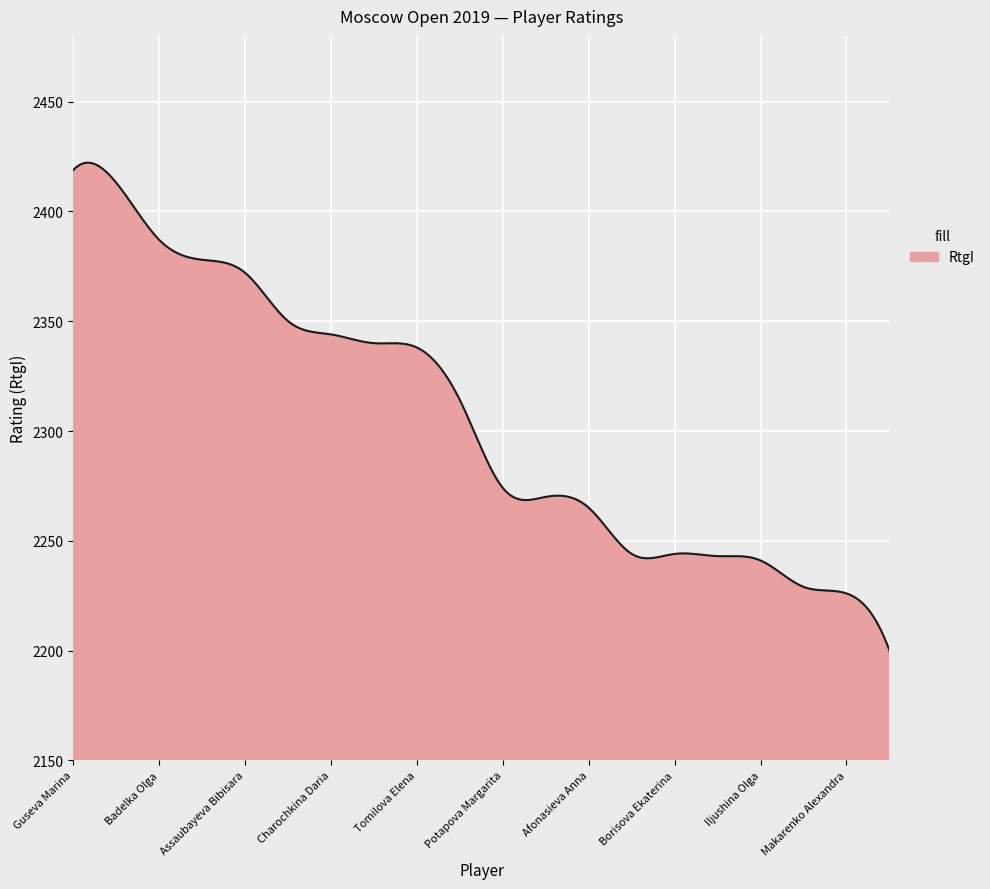

What is the difference between the maximum and minimum values?

222.2